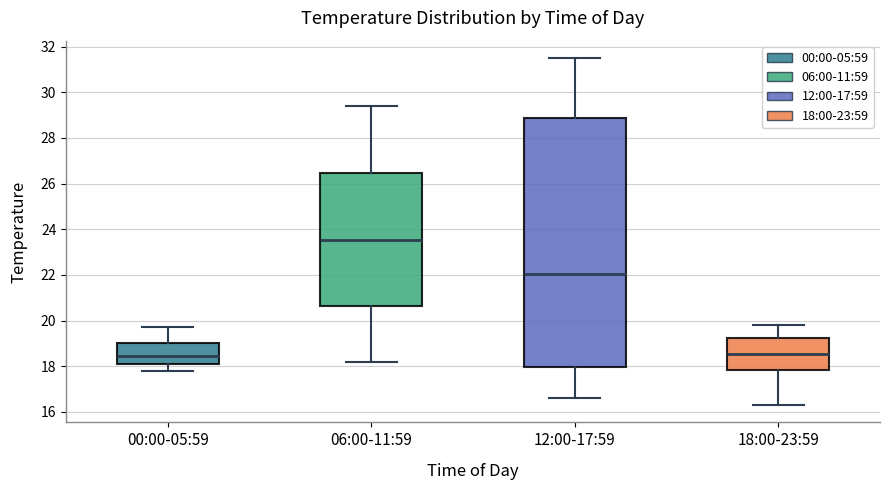

Reading left to right, read every box against the y-axis: the position of its median line, the range the box covers, and the ends of its whiskers. The values are not printed on the chart, so give them approximately, as read against the axis.

00:00-05:59: median 18.4, box 18.2 to 19.0, whiskers 17.8 to 19.8
06:00-11:59: median 23.6, box 20.6 to 26.4, whiskers 18.2 to 29.4
12:00-17:59: median 22.0, box 18.0 to 28.8, whiskers 16.6 to 31.6
18:00-23:59: median 18.6, box 17.8 to 19.2, whiskers 16.4 to 19.8